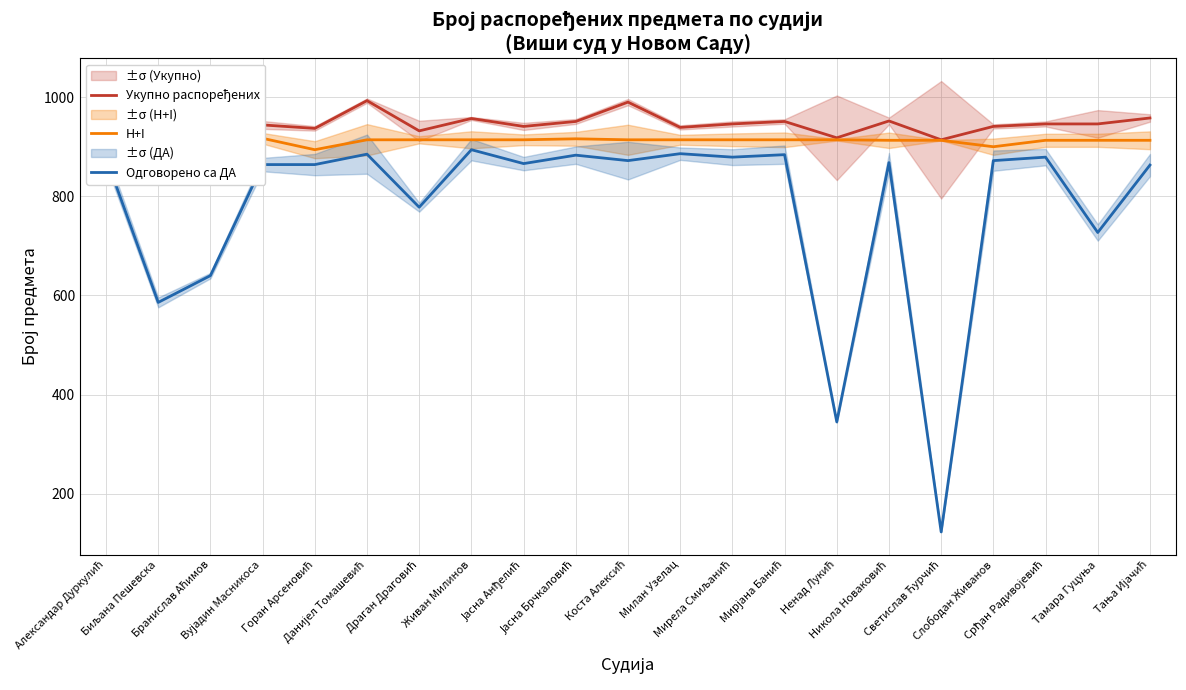

Reading right to left, what are all the values shown in this chart?

Укупно распоређених: 958	946	946	941	914	952	918	951	946	939	990	951	941	957	932	993	937	944	927	934	942
H+I: 913	913	913	900	913	913	914	914	914	914	914	916	914	914	914	914	894	917	916	914	914
Одговорено са ДА: 863	727	879	872	123	868	345	884	879	886	872	883	866	894	778	885	864	864	640	586	878